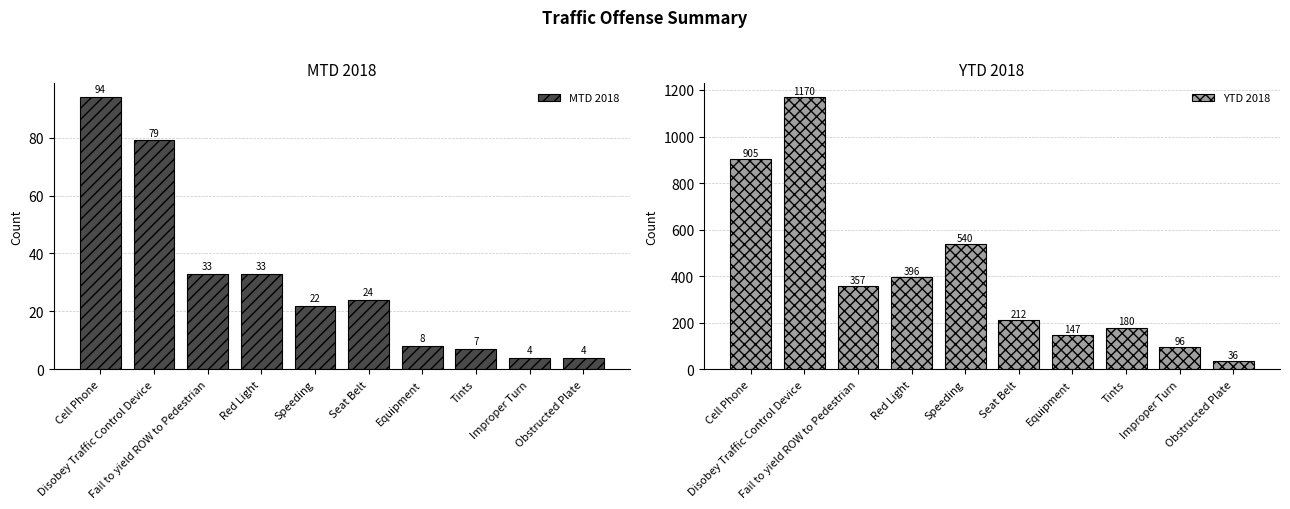

What are all the series names shown in the legend?

MTD 2018, YTD 2018